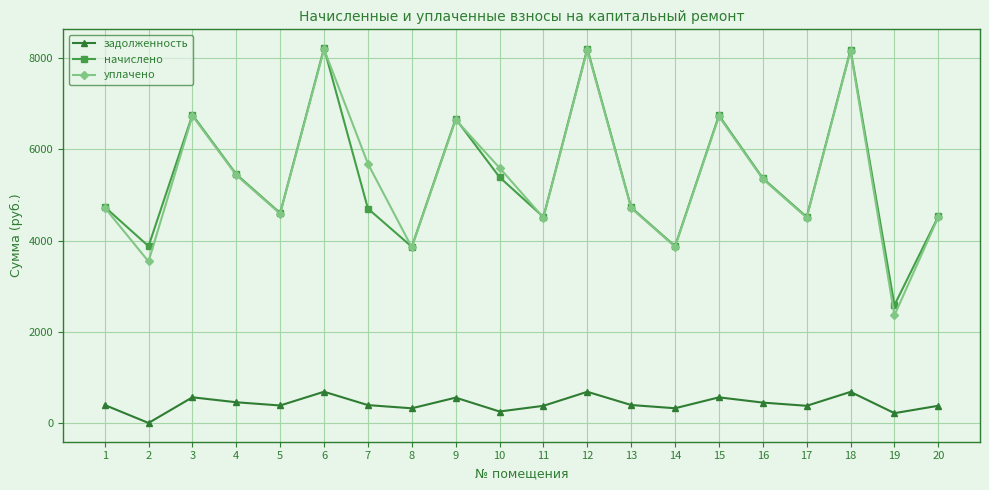

At how many categories does at least one series exceed 7507?

3